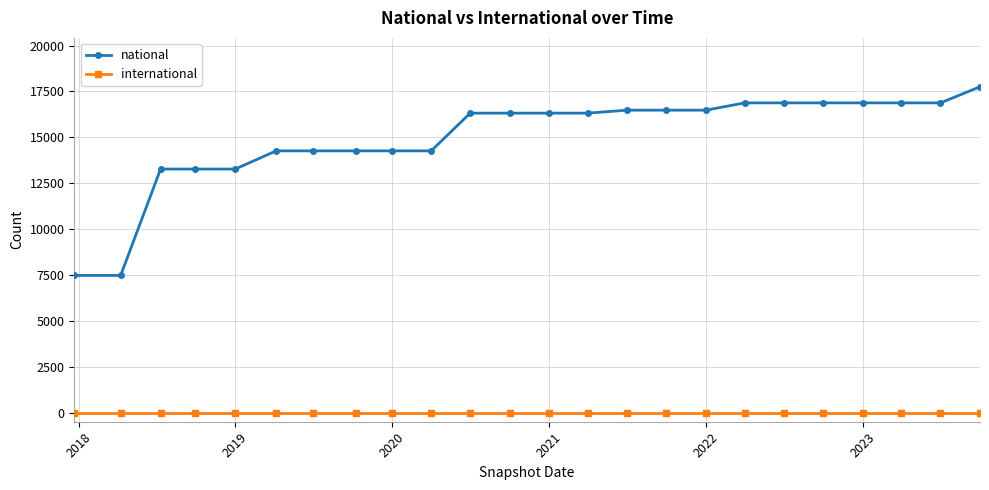

At how many categories does at least one series exceed 814?

24